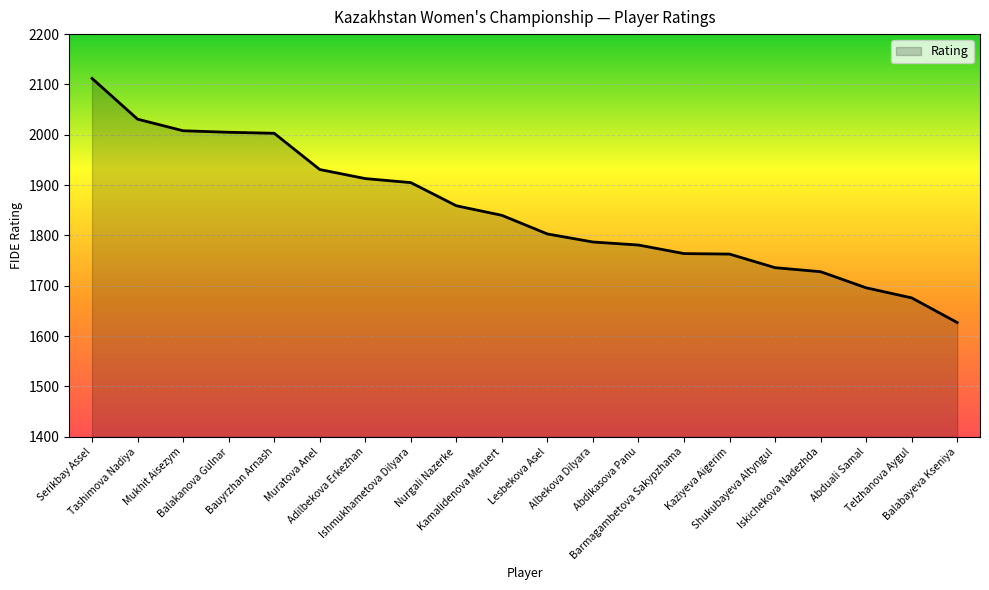

Which category has the lowest value across all series?

Balabayeva Kseniya